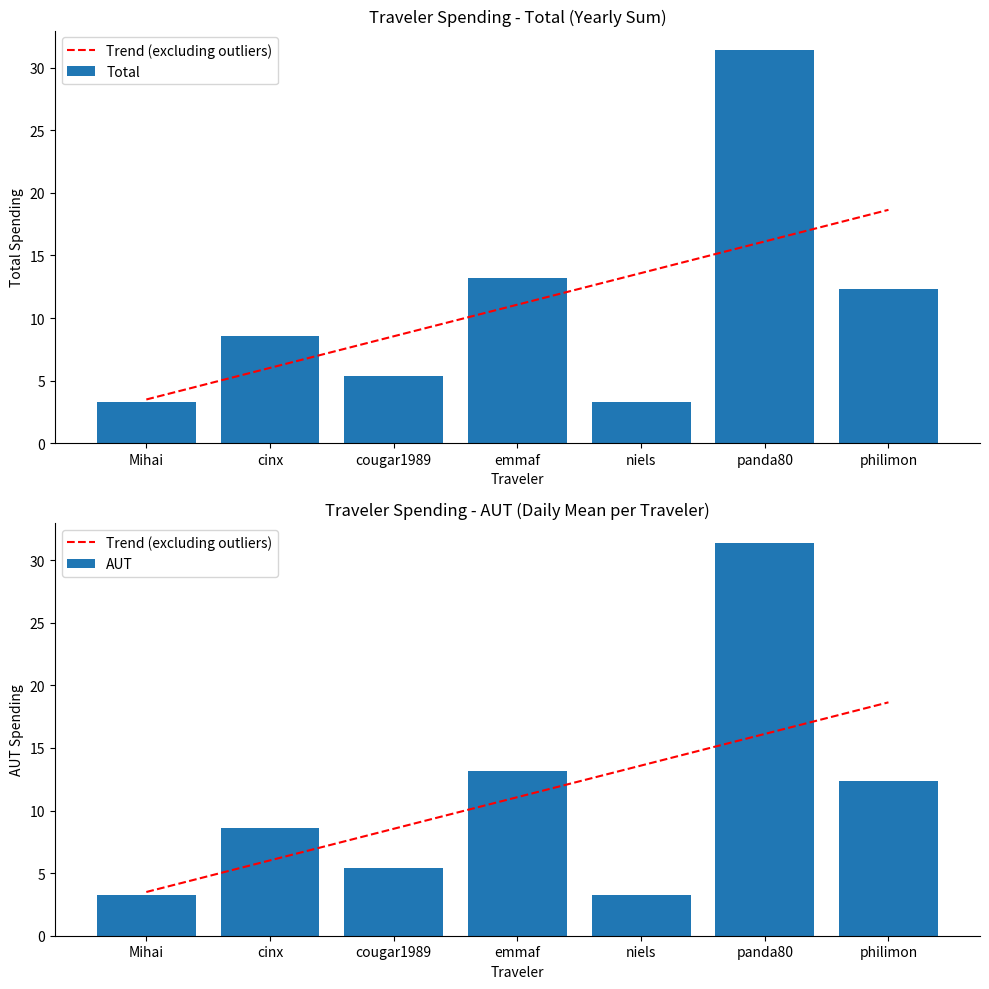

The value of Trend (excluding outliers) at emmaf is 5.1. True or false?

False